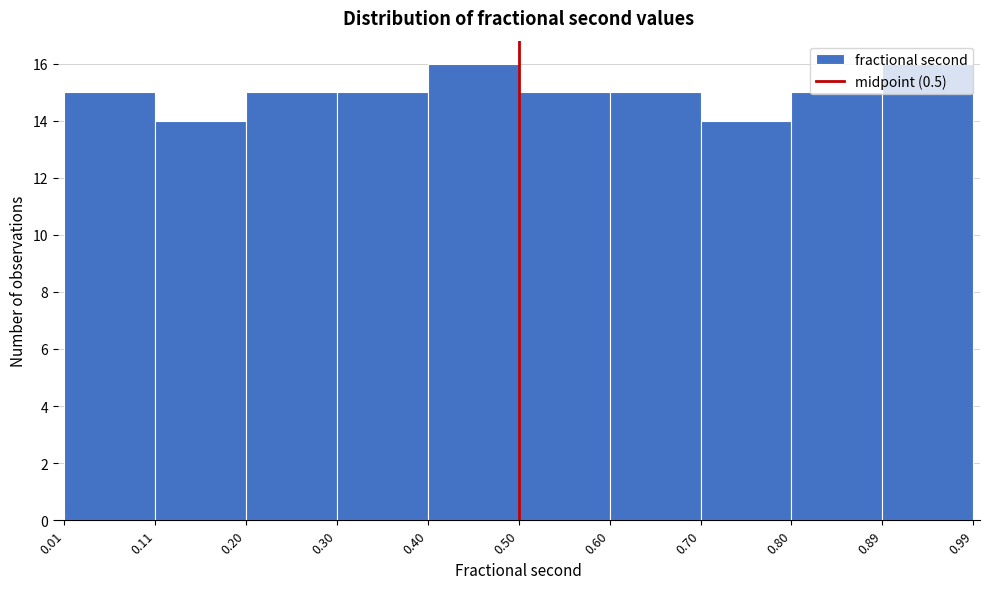

Reading left to right, list every bar in this chart as the range it spans on the x-axis followed by its height. The values are not printed on the chart, so give them approximately, as read against the axis.

0.01 to 0.11: 15
0.11 to 0.20: 14
0.20 to 0.30: 15
0.30 to 0.40: 15
0.40 to 0.50: 16
0.50 to 0.60: 15
0.60 to 0.70: 15
0.70 to 0.80: 14
0.80 to 0.89: 15
0.89 to 0.99: 16